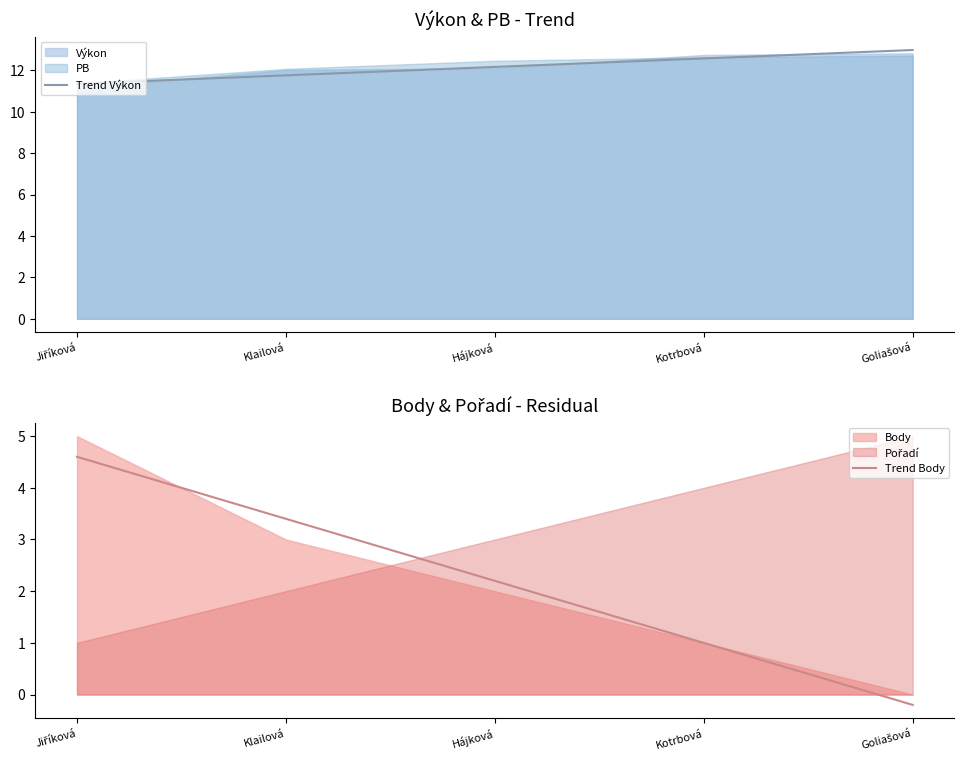

The Trend Body series shows 4.6 at Jiříková. True or false?

True